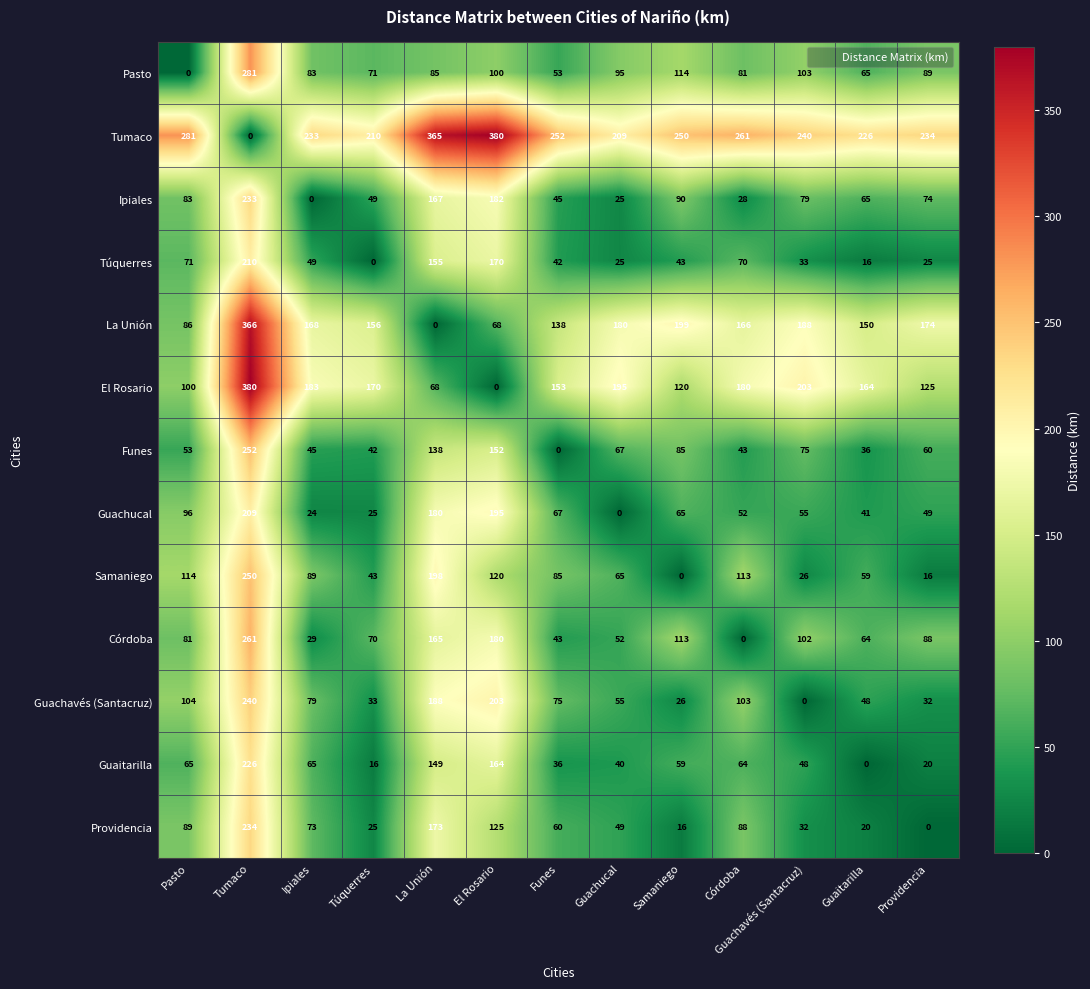

What is the sum of all Guachavés (Santacruz) values?

1186